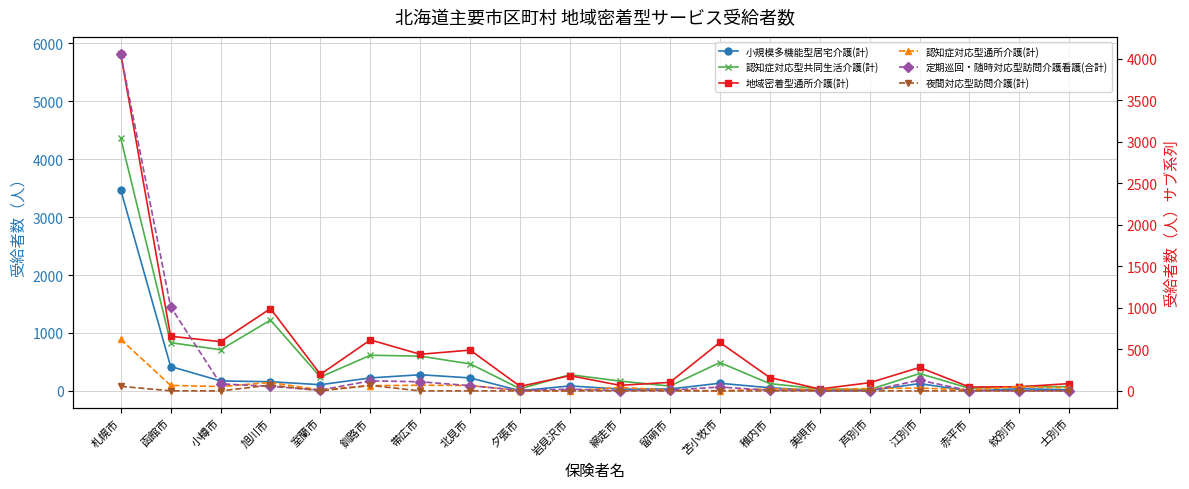

After their last crossing, which series has the higher values: 地域密着型通所介護(計) or 定期巡回・随時対応型訪問介護看護(合計)?

地域密着型通所介護(計)